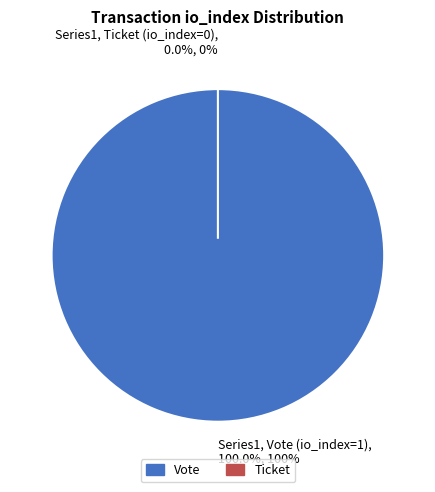

What percentage do Ticket (io_index=0) and Vote (io_index=1) together represent?

100.0%